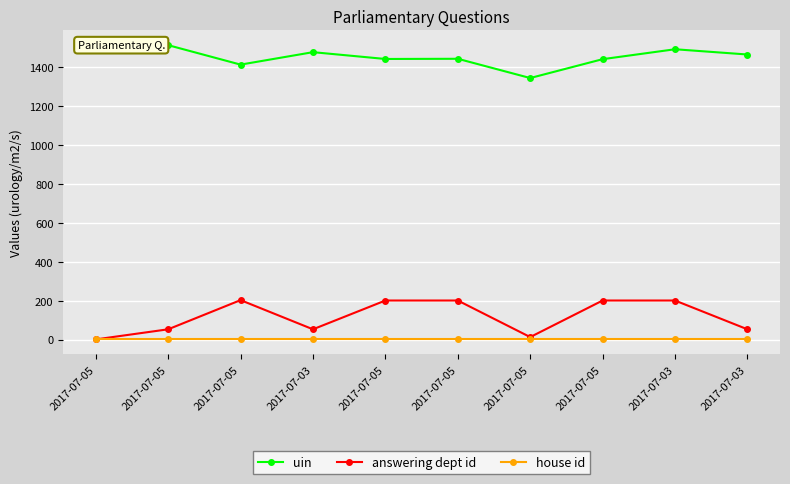

List the series in order of their peak value, highest first.

uin, answering dept id, house id